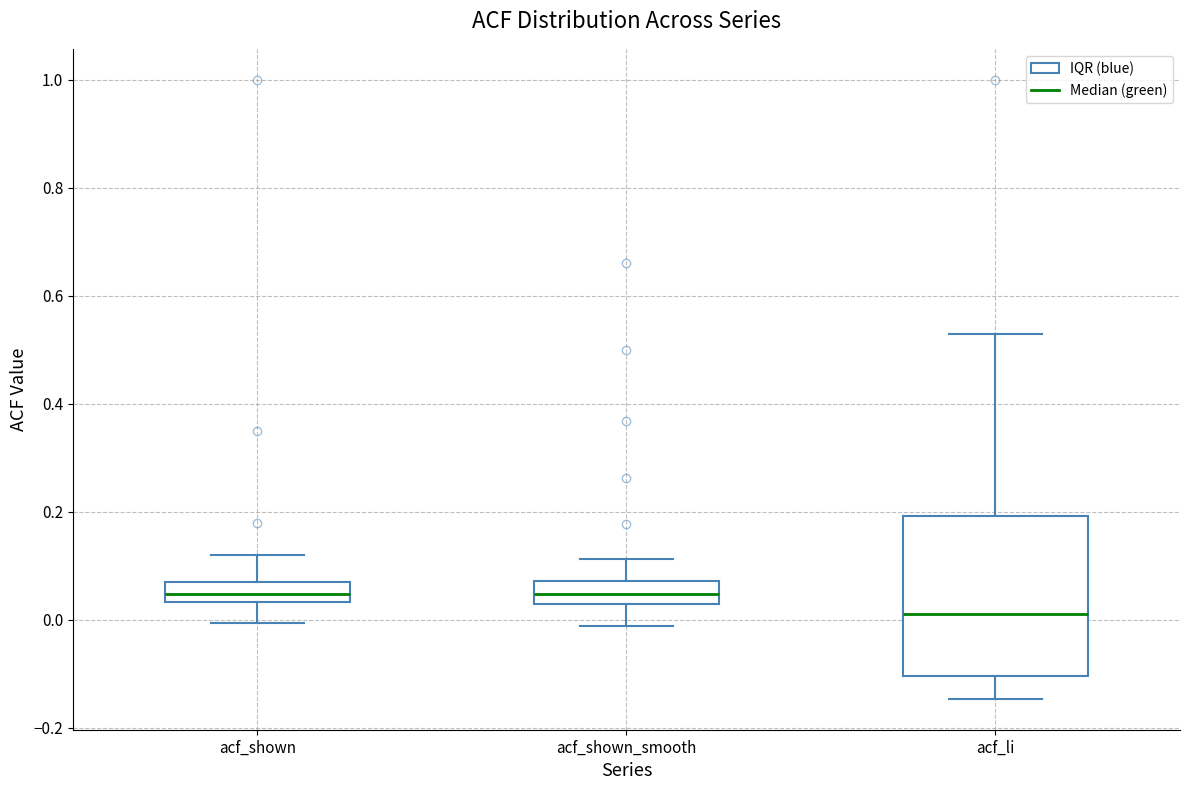

Where does the lower whisker of the box for acf_shown_smooth end on the y-axis? The values are not printed on the chart, so give them approximately, as read against the axis.

-0.02